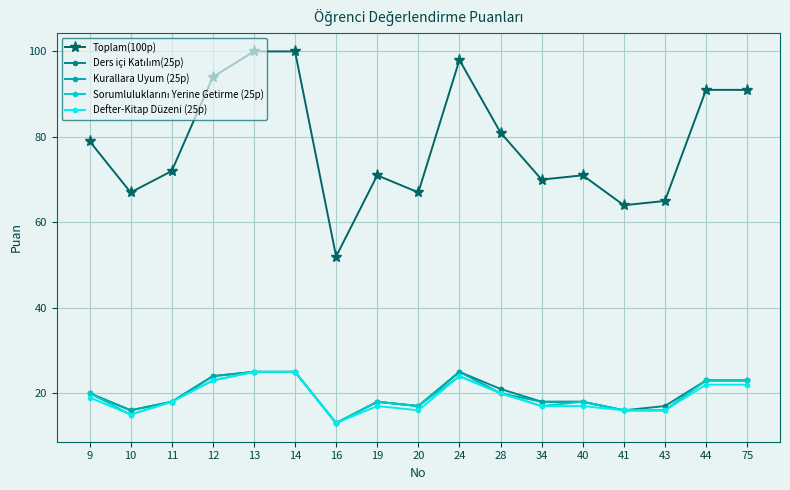

True or false: Kurallara Uyum (25p) has more than 1 points higher than both neighbors.

True